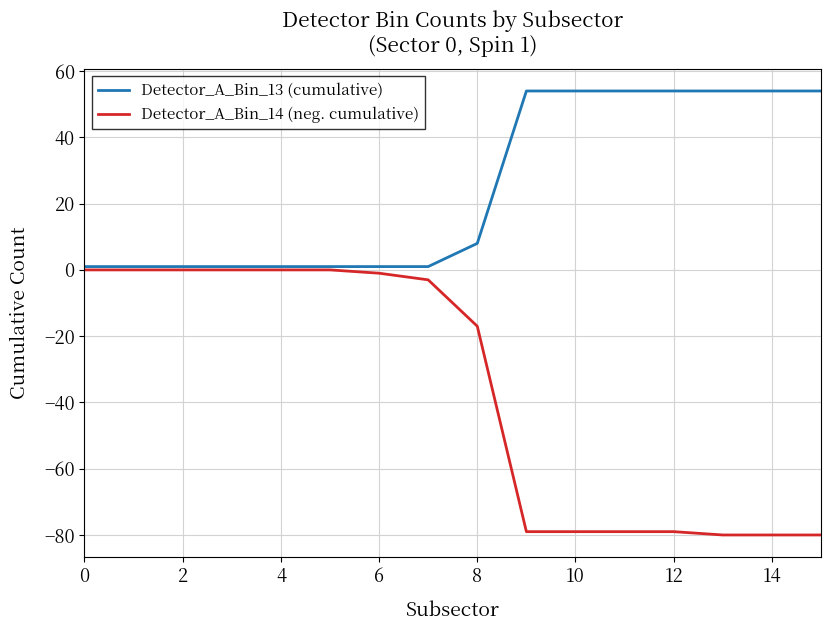

What are all the series names shown in the legend?

Detector_A_Bin_13 (cumulative), Detector_A_Bin_14 (neg. cumulative)